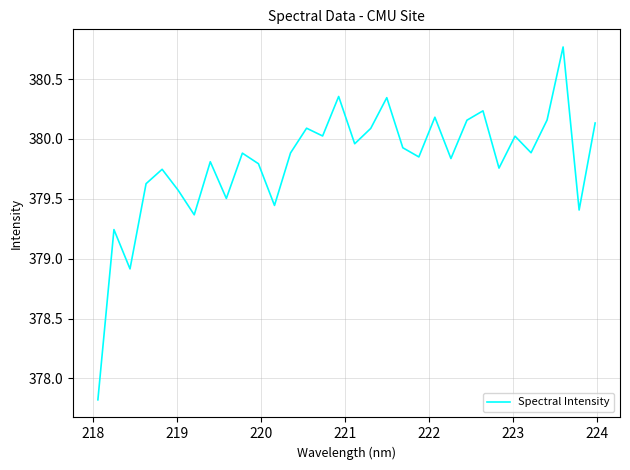

What is the difference between the maximum and minimum values?

2.9